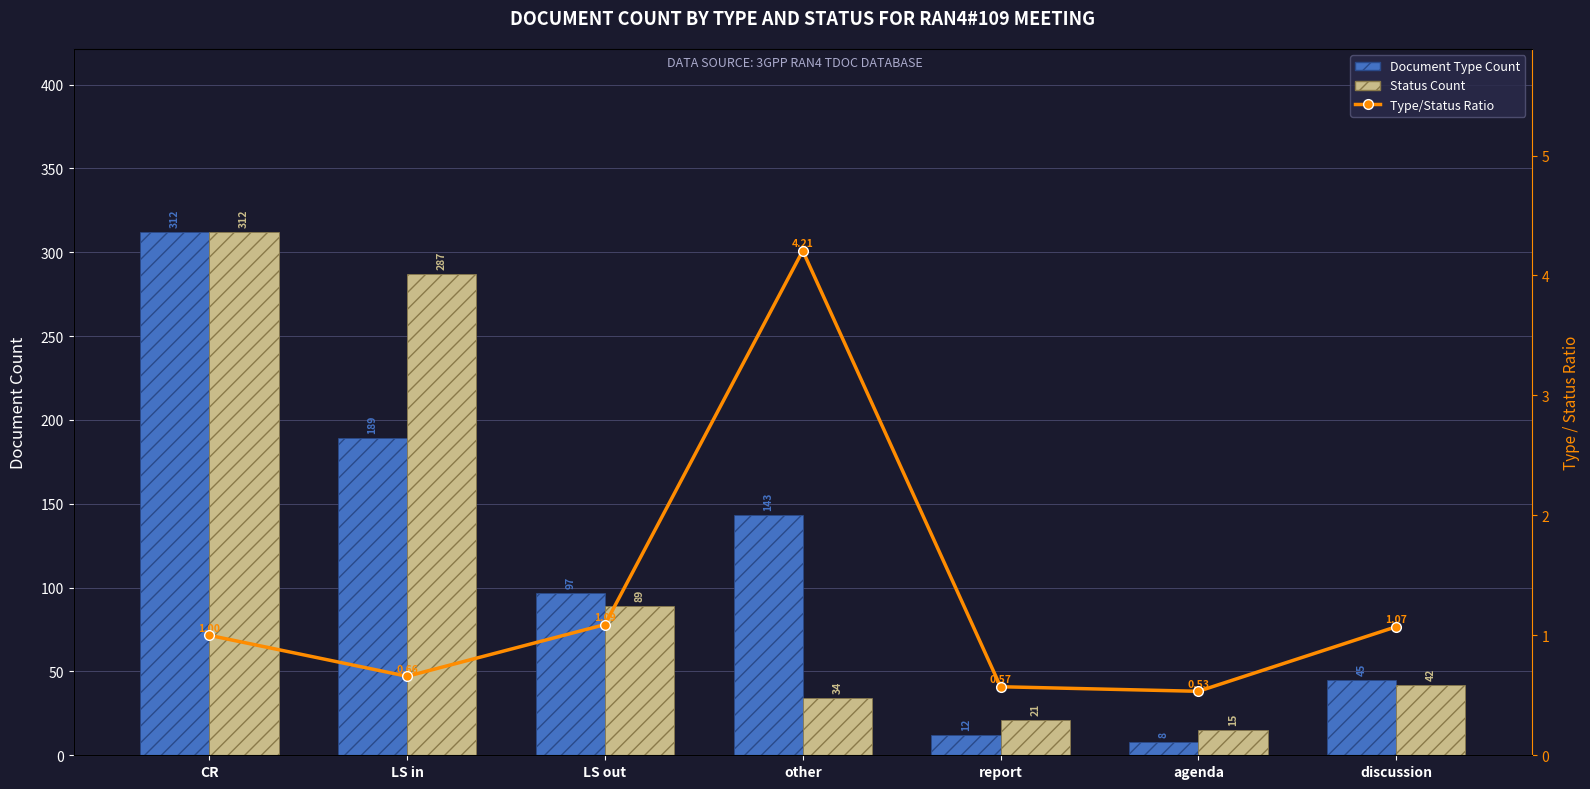

Reading right to left, list all the values displayed in this chart.

Document Type Count: 45.0	8.0	12.0	143.0	97.0	189.0	312.0
Status Count: 42.0	15.0	21.0	34.0	89.0	287.0	312.0
Type/Status Ratio: 1.1	0.5	0.6	4.2	1.1	0.7	1.0